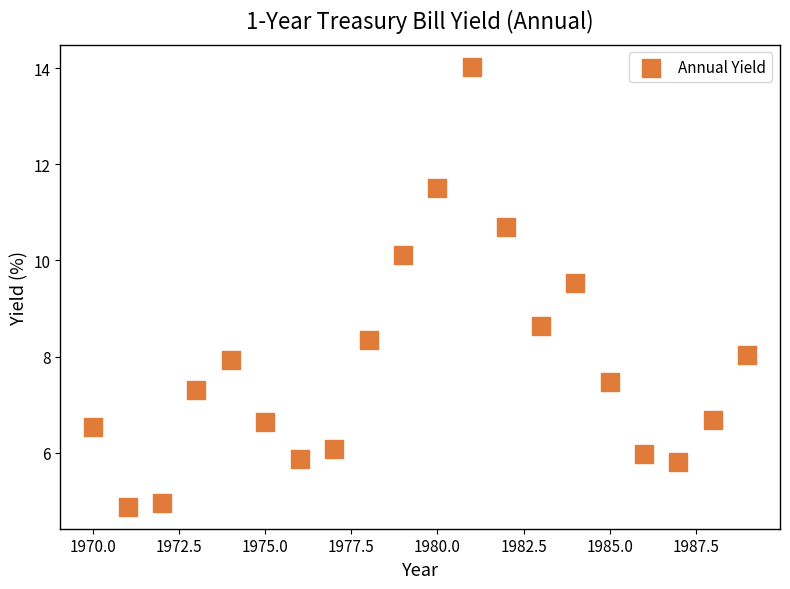

What Y value in the scatter plot is closest to 9?

8.6